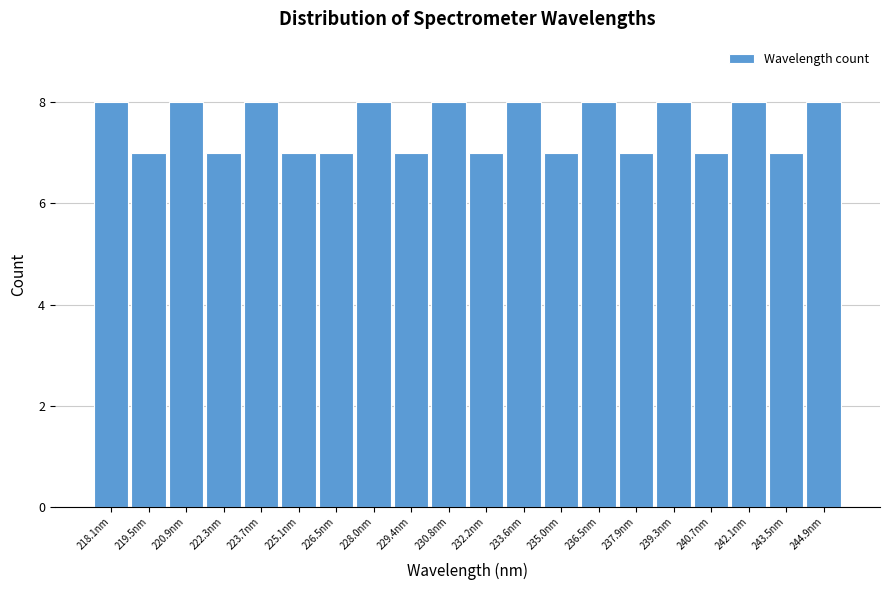

Reading right to left, what are all the values shown in this chart?

8	7	8	7	8	7	8	7	8	7	8	7	8	7	7	8	7	8	7	8